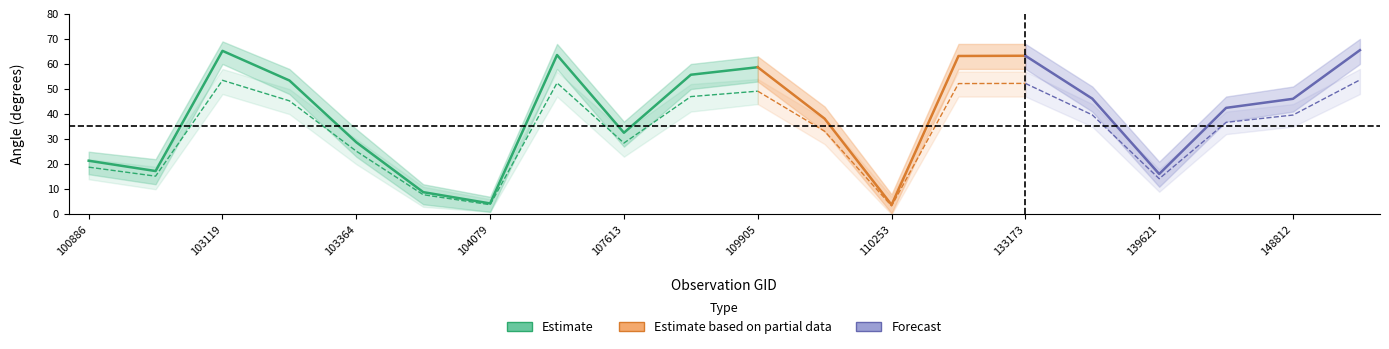

Reading left to right, what are all the values shown in this chart?

satz_median: 21.4	17.3	65.2	53.4	28.8	8.9	4.3	63.6	32.6	55.7	58.7	38.2	3.8	63.2	63.3	46.2	16.1	42.5	46.1	65.5
satz_upper: 25.0	22.0	69.0	58.0	34.0	12.0	7.0	68.0	37.0	60.0	63.0	43.0	8.0	68.0	68.0	51.0	21.0	47.0	51.0	70.0
satz_lower: 16.0	12.0	60.0	48.0	23.0	4.0	1.0	58.0	27.0	50.0	53.0	33.0	0.5	58.0	58.0	41.0	11.0	37.0	41.0	60.0
scan_median: 18.8	15.2	53.5	45.3	25.2	7.8	3.8	52.4	28.4	47.0	49.1	33.2	3.4	52.2	52.2	39.7	14.2	36.7	39.6	53.7
scan_upper: 22.0	19.0	58.0	50.0	30.0	11.0	6.0	57.0	33.0	52.0	54.0	38.0	7.0	57.0	57.0	44.0	18.0	41.0	44.0	58.0
scan_lower: 14.0	10.0	48.0	40.0	20.0	3.0	1.0	47.0	23.0	41.0	44.0	28.0	0.0	47.0	47.0	35.0	9.0	32.0	35.0	48.0